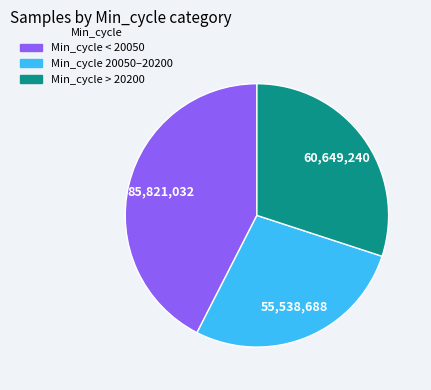

Is there any slice that represents more than half of the pie?

No